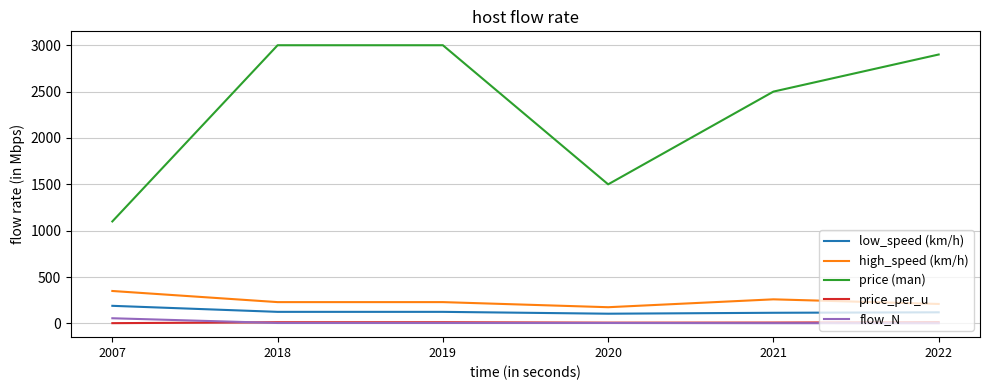

What are all the series names shown in the legend?

low_speed (km/h), high_speed (km/h), price (man), price_per_u, flow_N